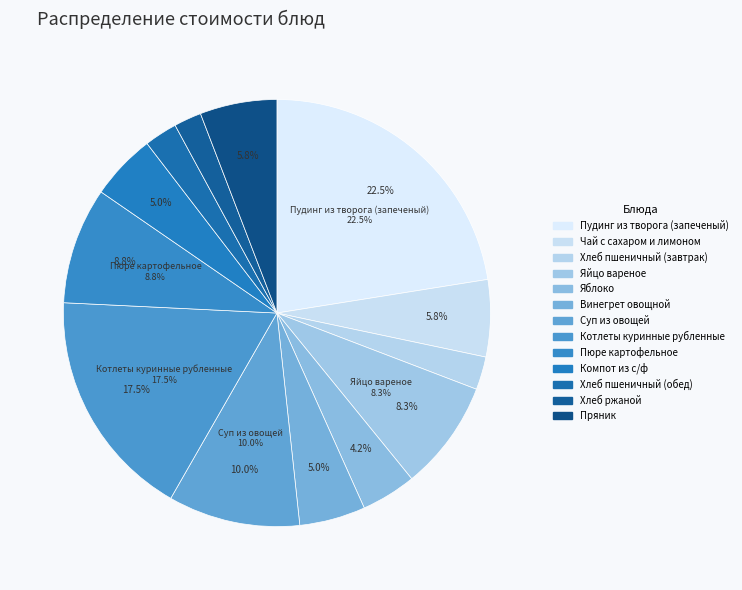

Do Винегрет овощной and Хлеб пшеничный (завтрак) together represent more than half of the pie?

No